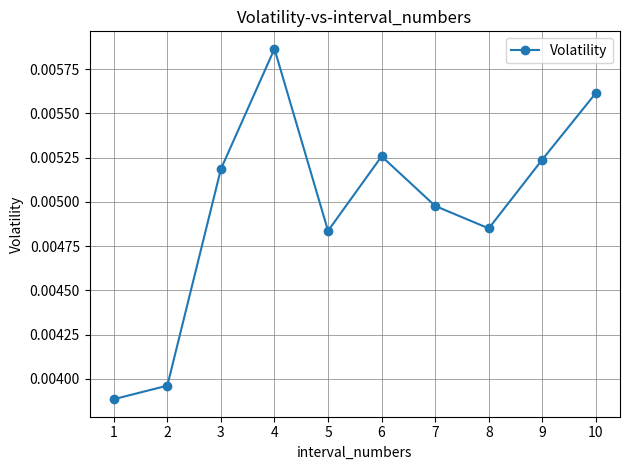

Between 7 and 10, which is larger?

10